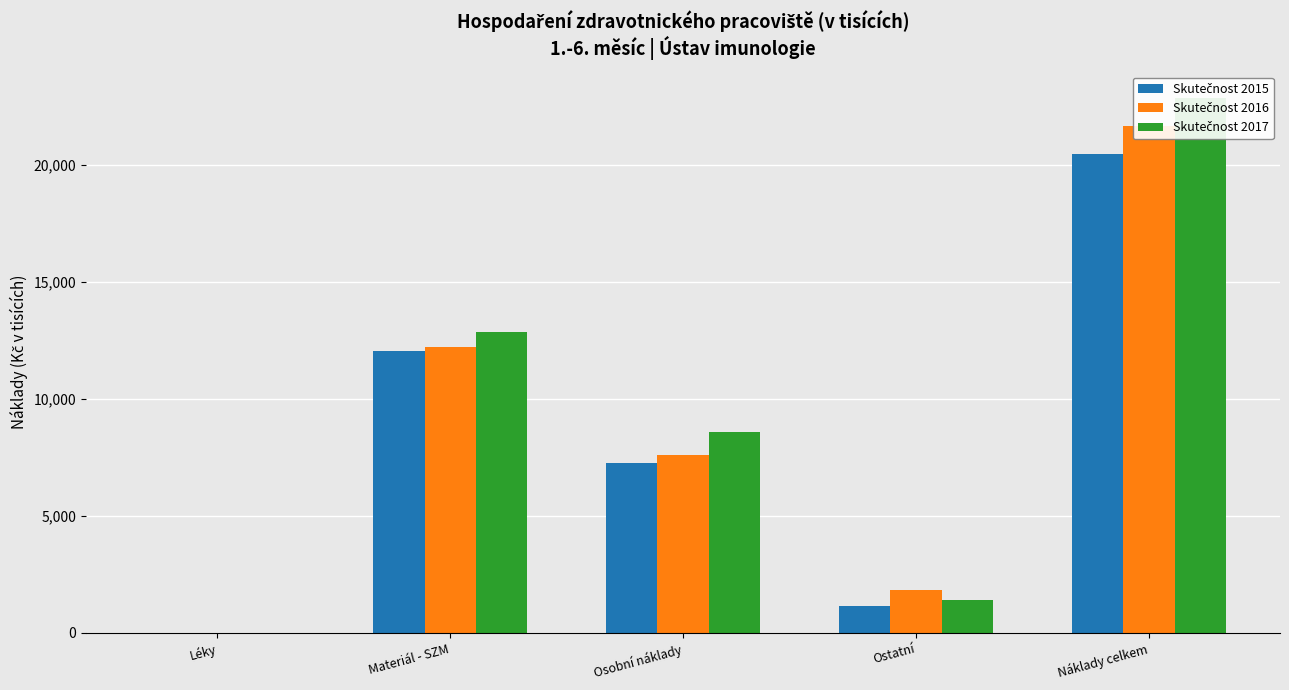

True or false: Skutečnost 2016 has a value of 12201.0 at Materiál - SZM.

True